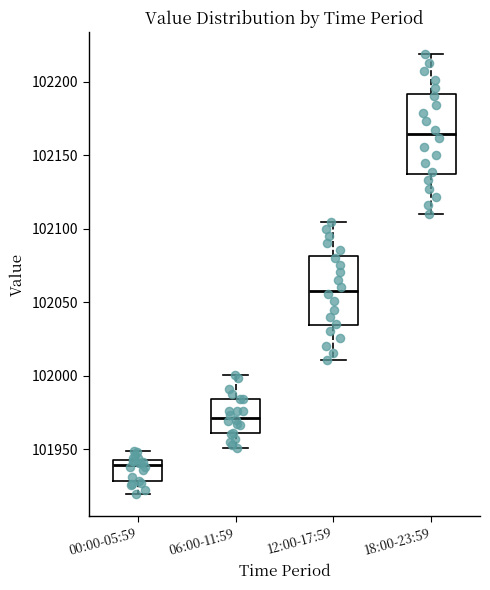

Which box has the lowest median line?

00:00-05:59